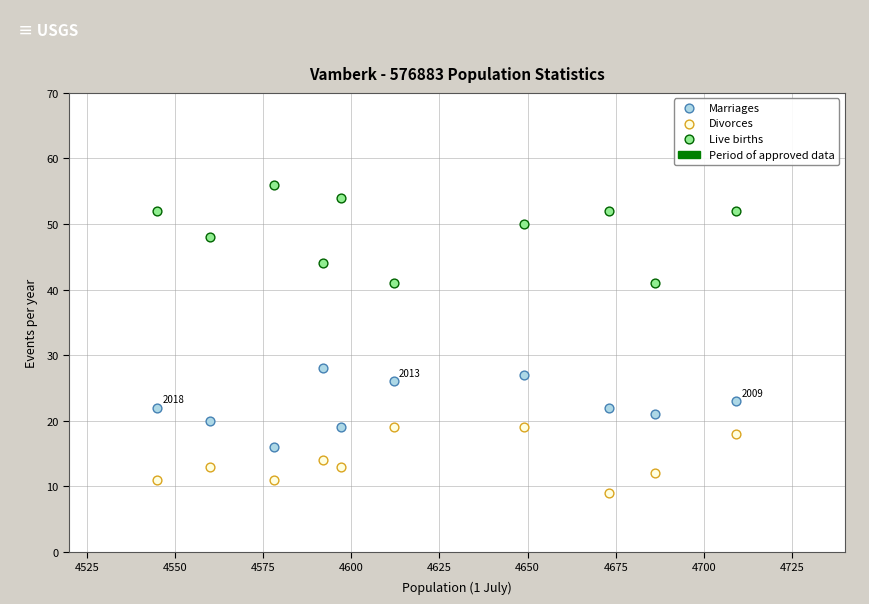

Which series reaches the maximum Y coordinate?

Live births